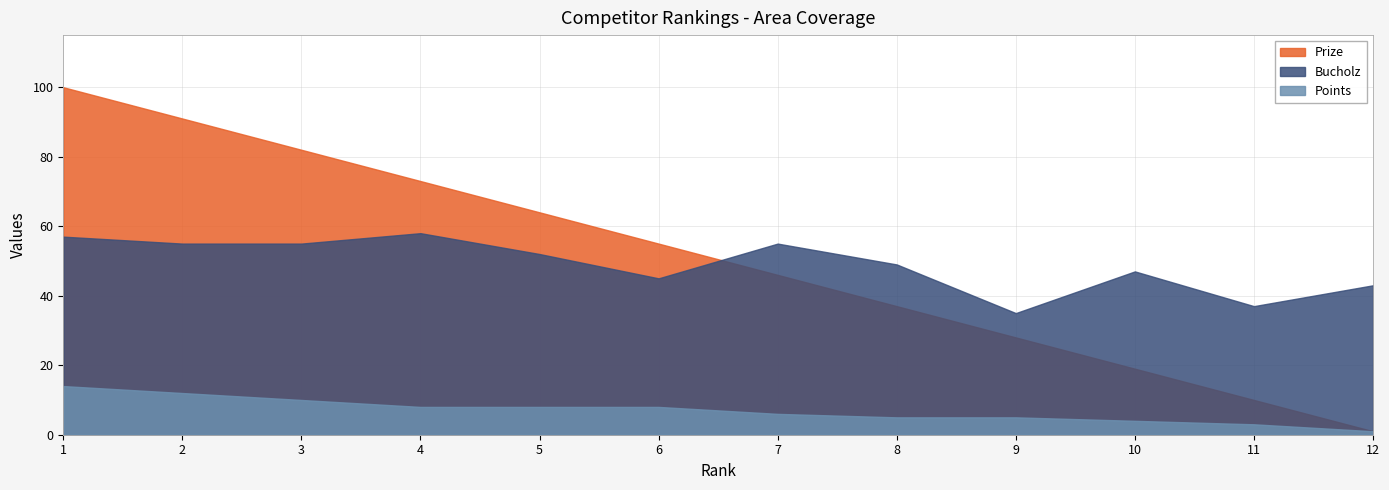

Where does the Bucholz series first go above 52?

1